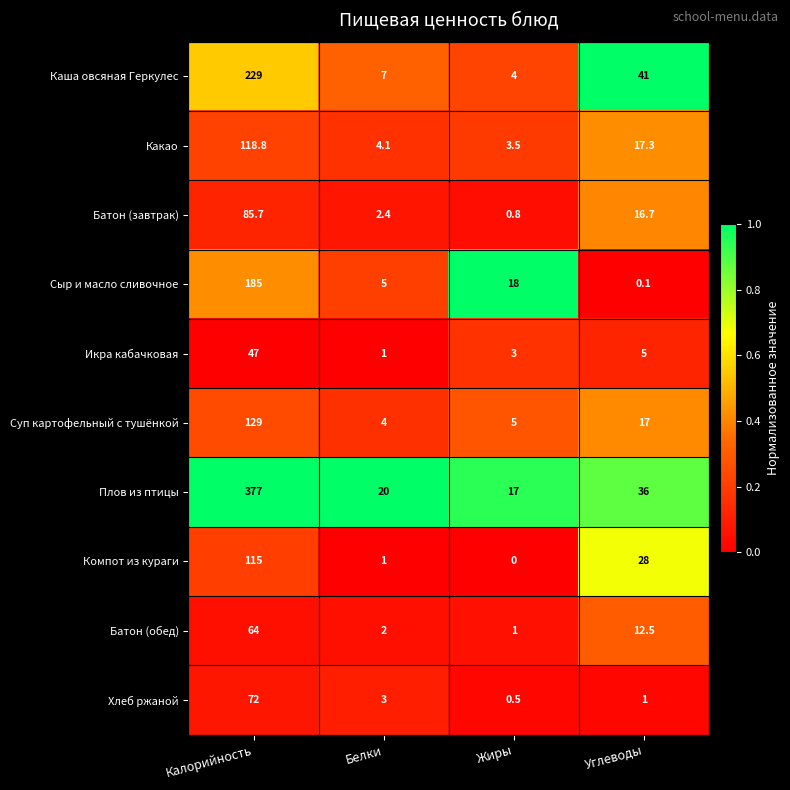

Rank the series at Калорийность from lowest to highest value.

Икра кабачковая, Батон (обед), Хлеб ржаной, Батон (завтрак), Компот из кураги, Какао, Суп картофельный с тушёнкой, Сыр и масло сливочное, Каша овсяная Геркулес, Плов из птицы